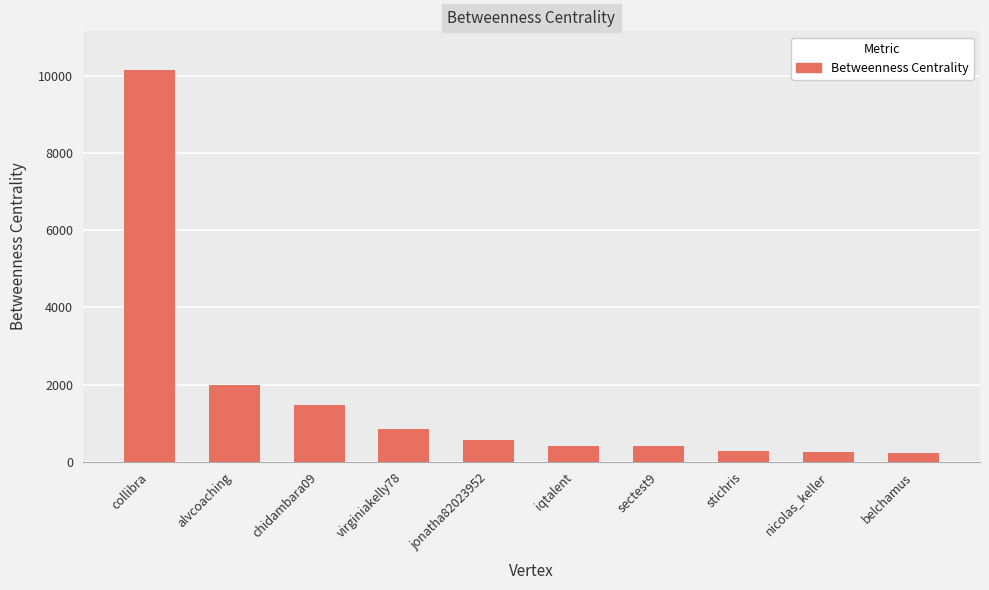

What is the change in value from chidambara09 to iqtalent?

-1039.8